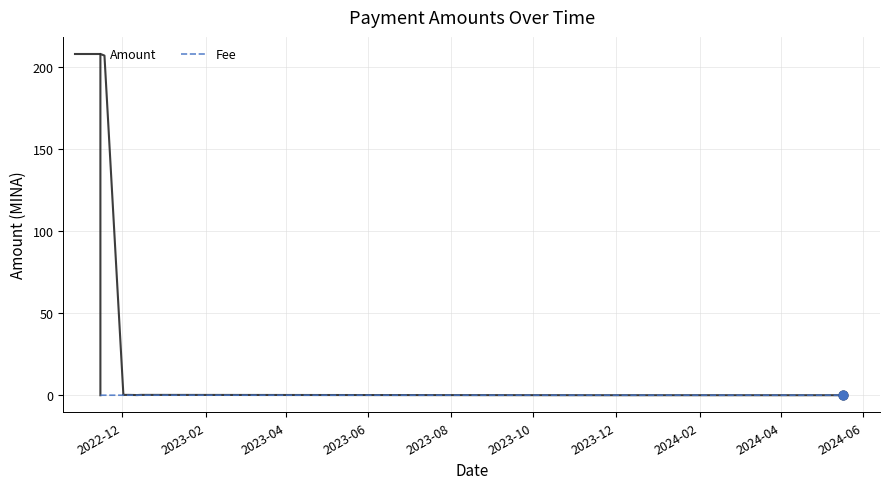

What are all the series names shown in the legend?

Amount, Fee